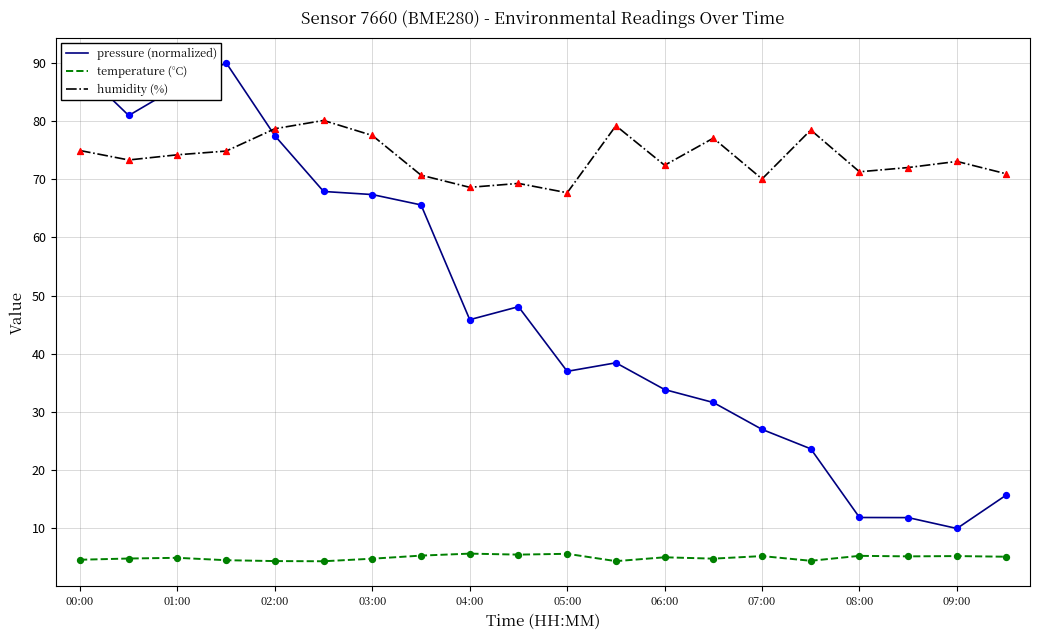

At how many categories does at least one series exceed 60?

20